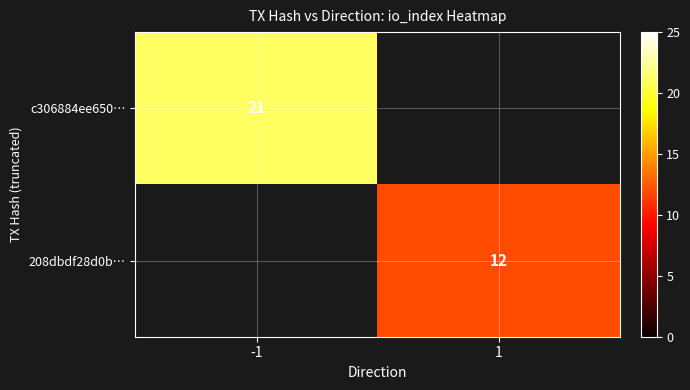

The value of c306884ee650… at -1 is 6. True or false?

False